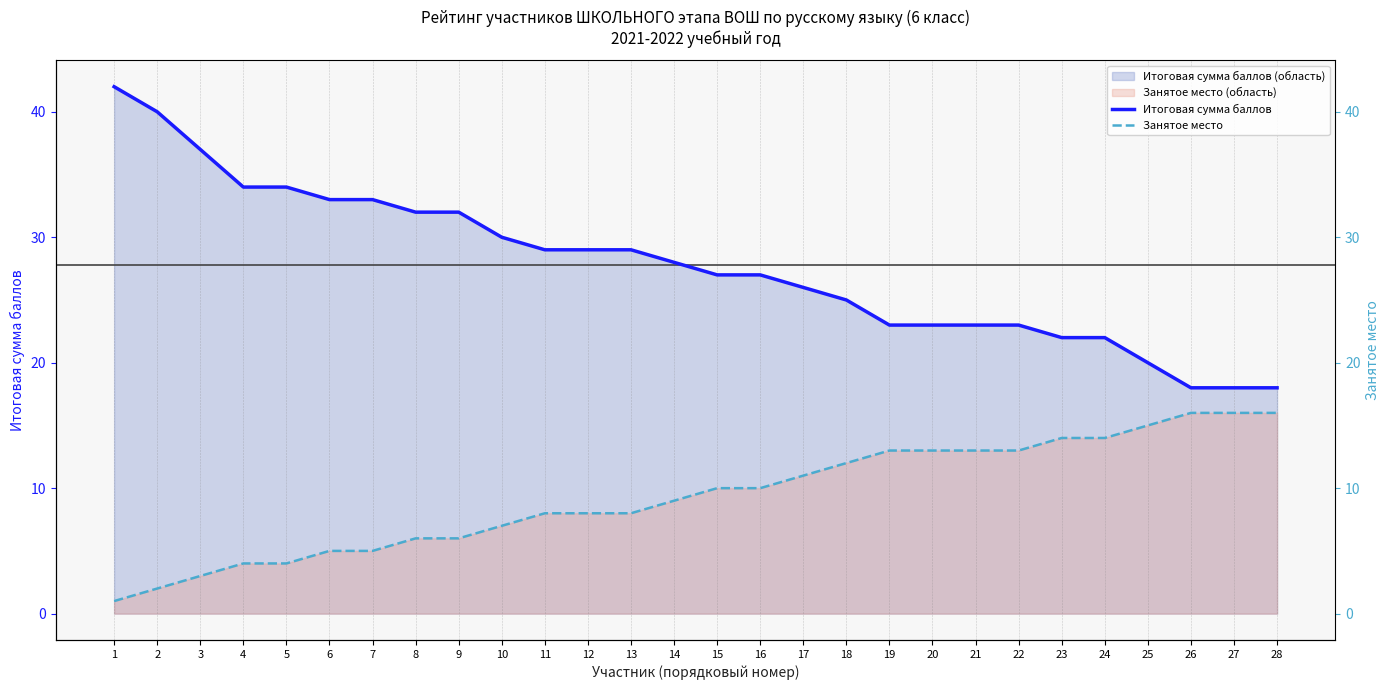

Read the Занятое место value at 23.

14